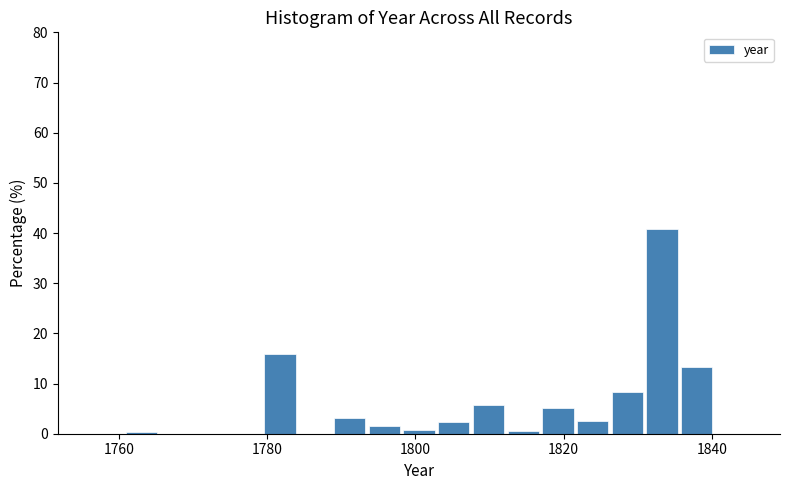

Read against the x-axis, roughly where is the centre of the tallest bar?

1834